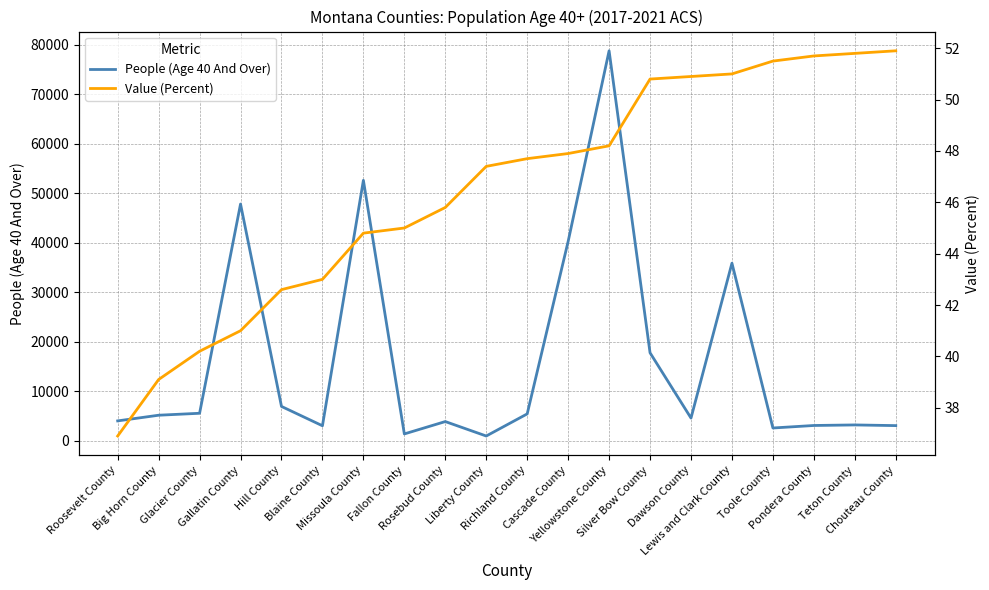

The Value (Percent) series shows 22.1 at Glacier County. True or false?

False